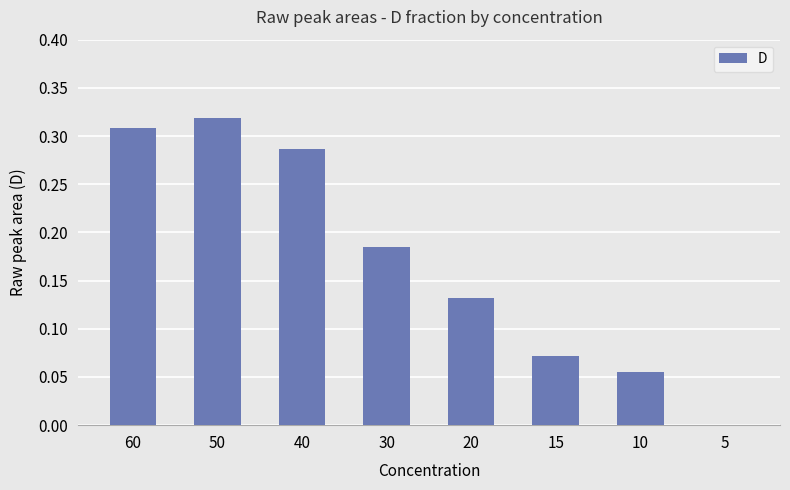

What is the change in value from 40 to 20?

-0.2